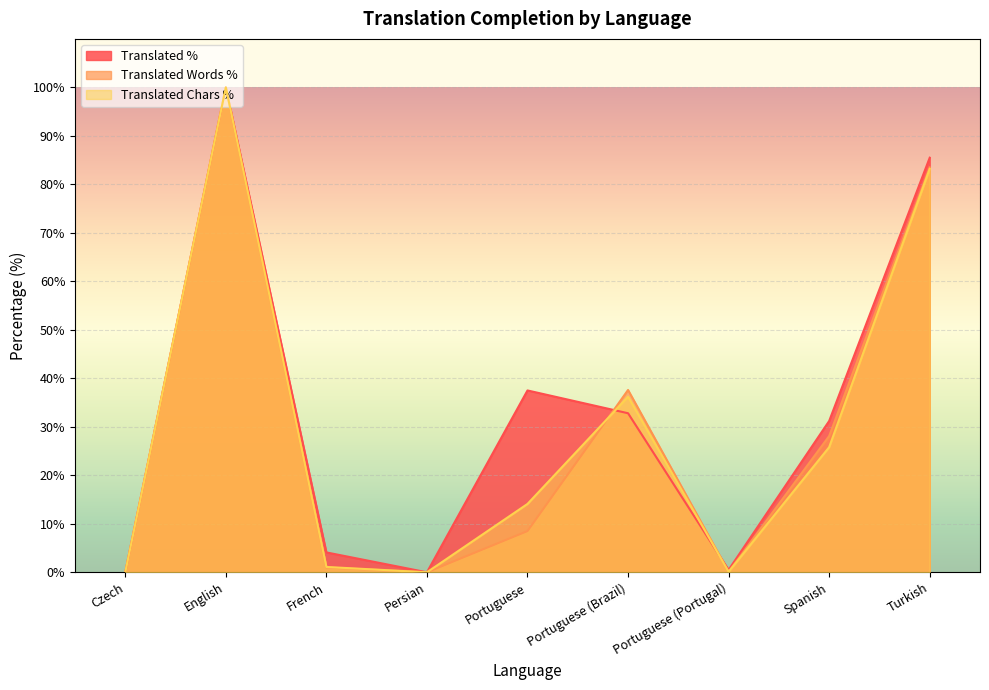

List the labels in order of translated_chars_percent value, smallest first.

Czech, Persian, Portuguese (Portugal), French, Portuguese, Spanish, Portuguese (Brazil), Turkish, English